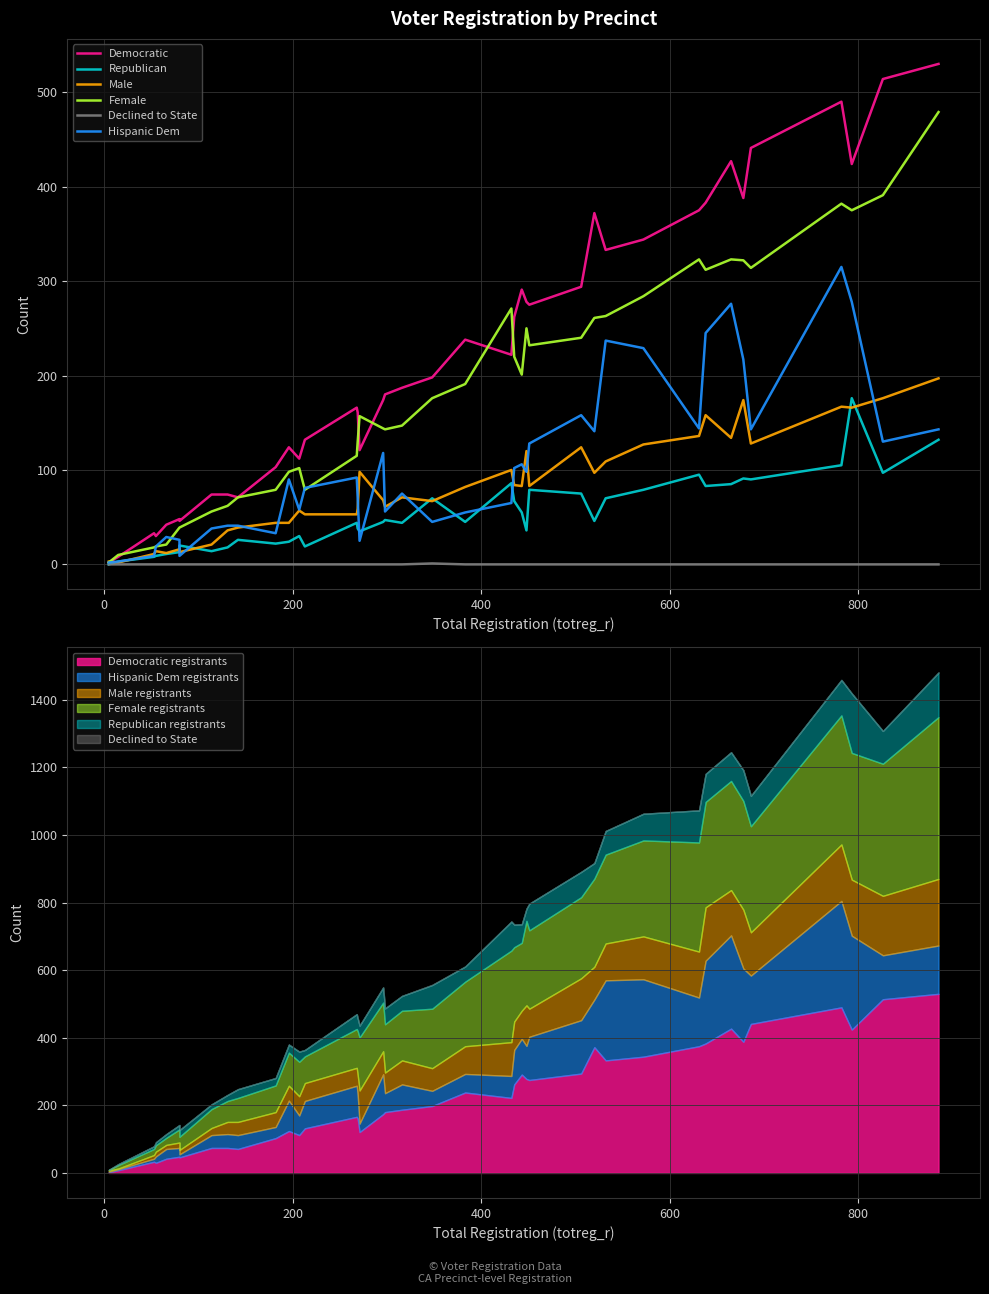

How many data points in Democratic are above 198?

19